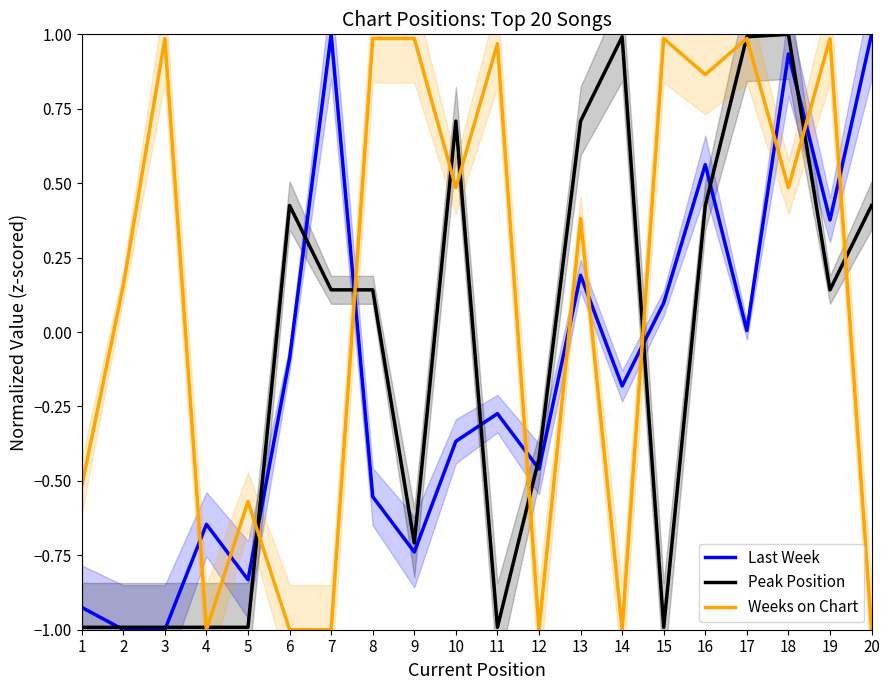

At which category is the sum across all series the highest?

18